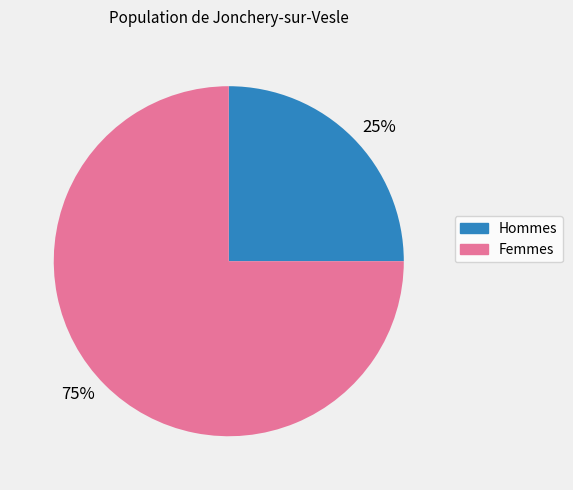

To the nearest percent, what portion does 75% represent?

75%